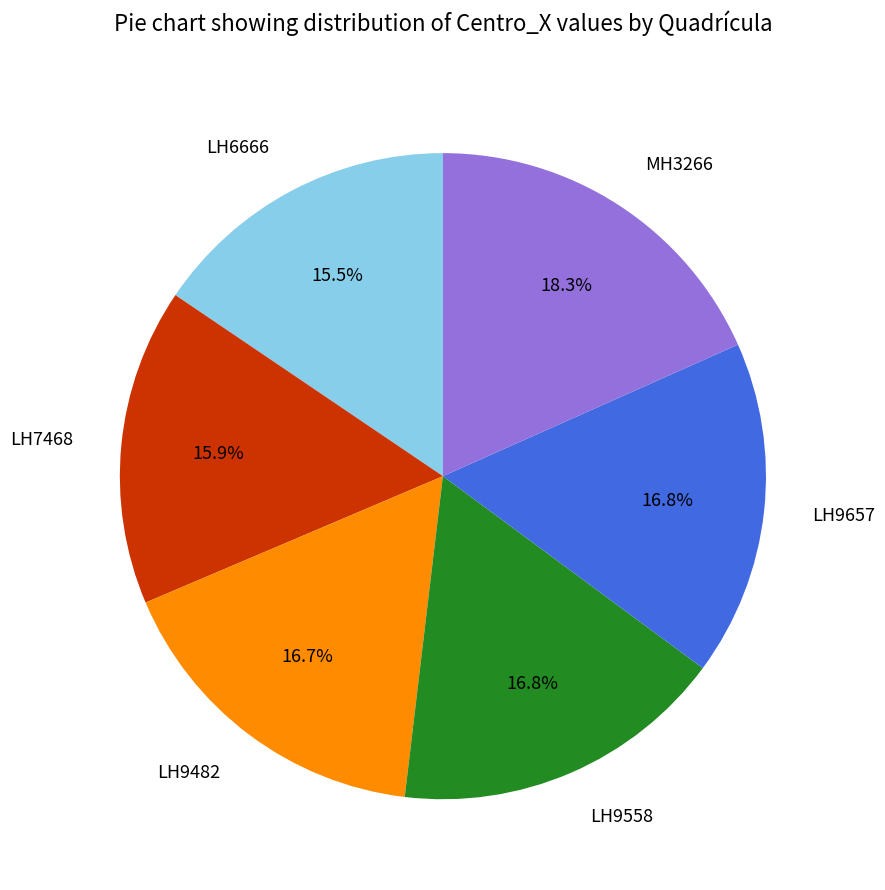

Is LH6666 the majority of the pie?

No